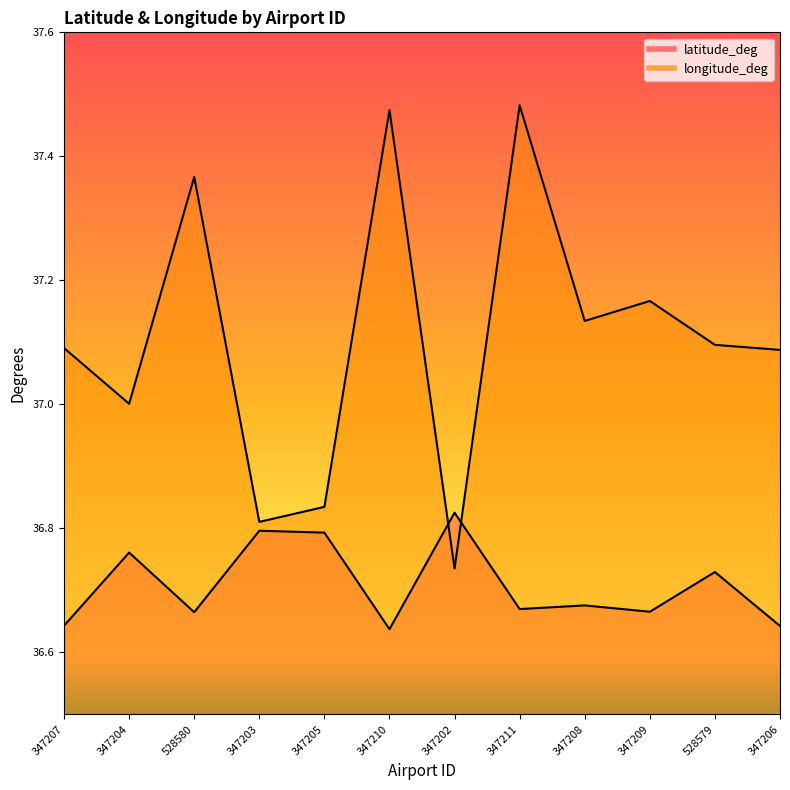

What is the difference between the second highest and minimum values in the latitude_deg series?

0.2